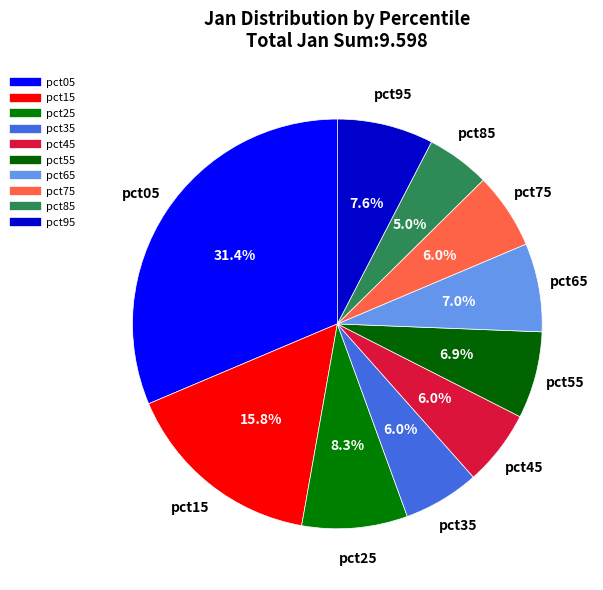

Which category has the biggest portion of the pie?

pct05